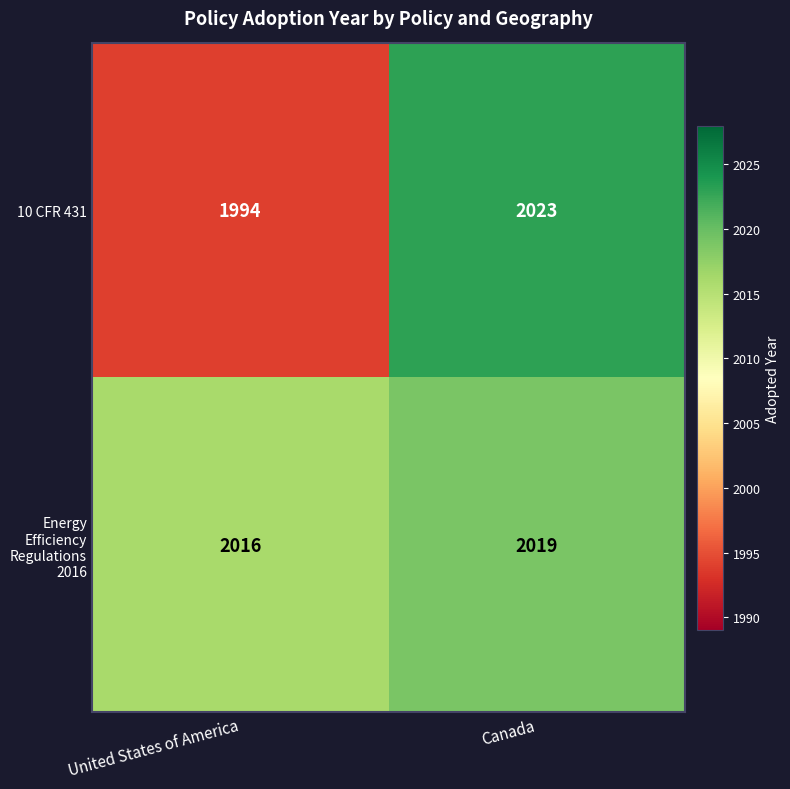

Rank the series by their maximum value, from highest to lowest.

10 CFR 431, Energy Efficiency Regulations 2016